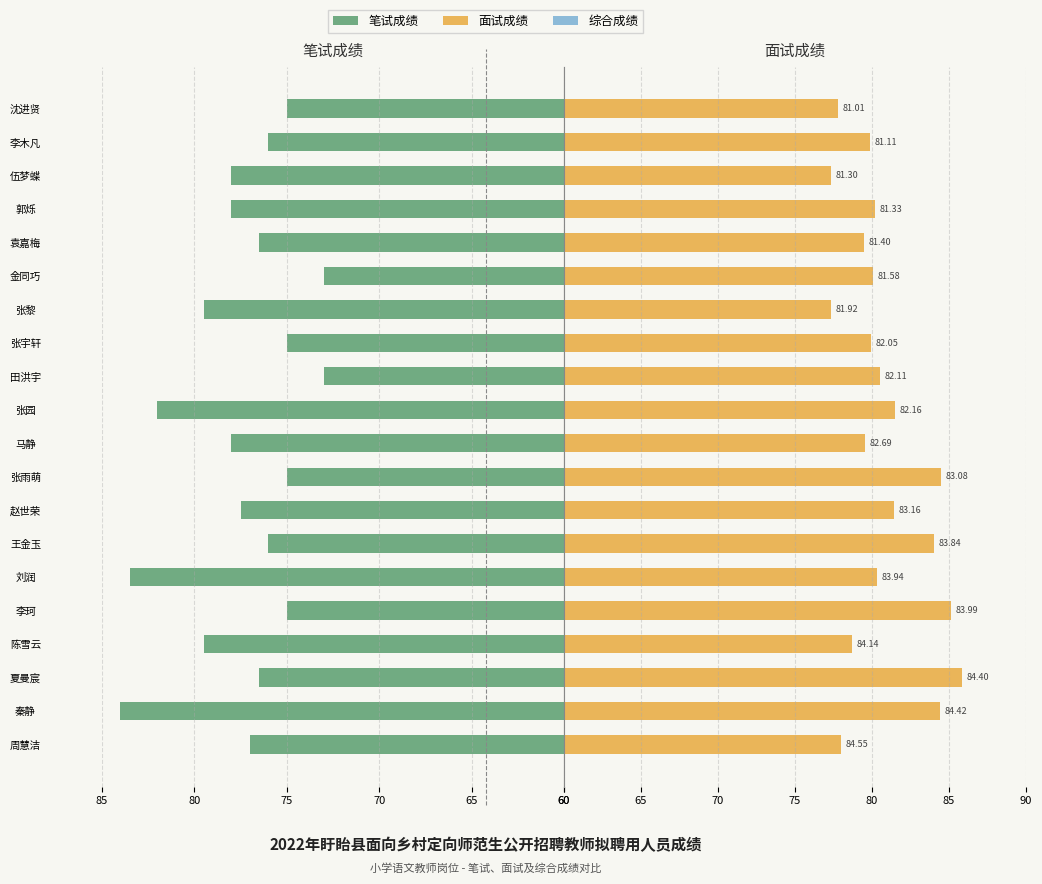

True or false: 面试成绩 has a value of 12.5 at 周慧洁.

False